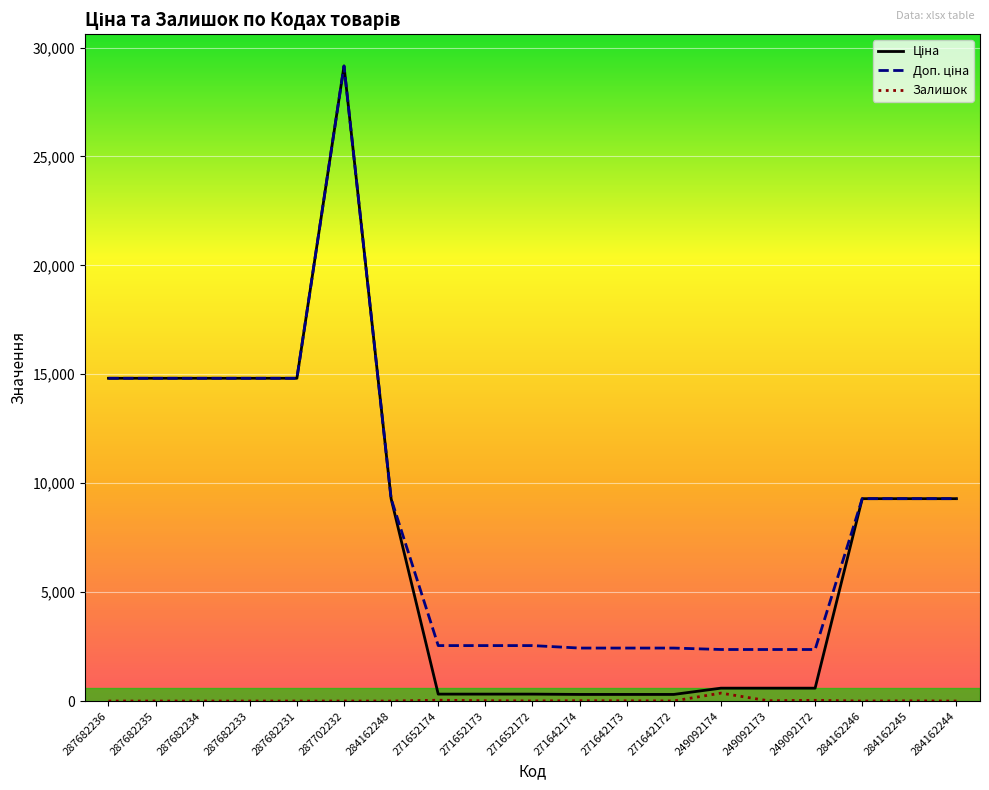

Count the number of data series in this chart.

3